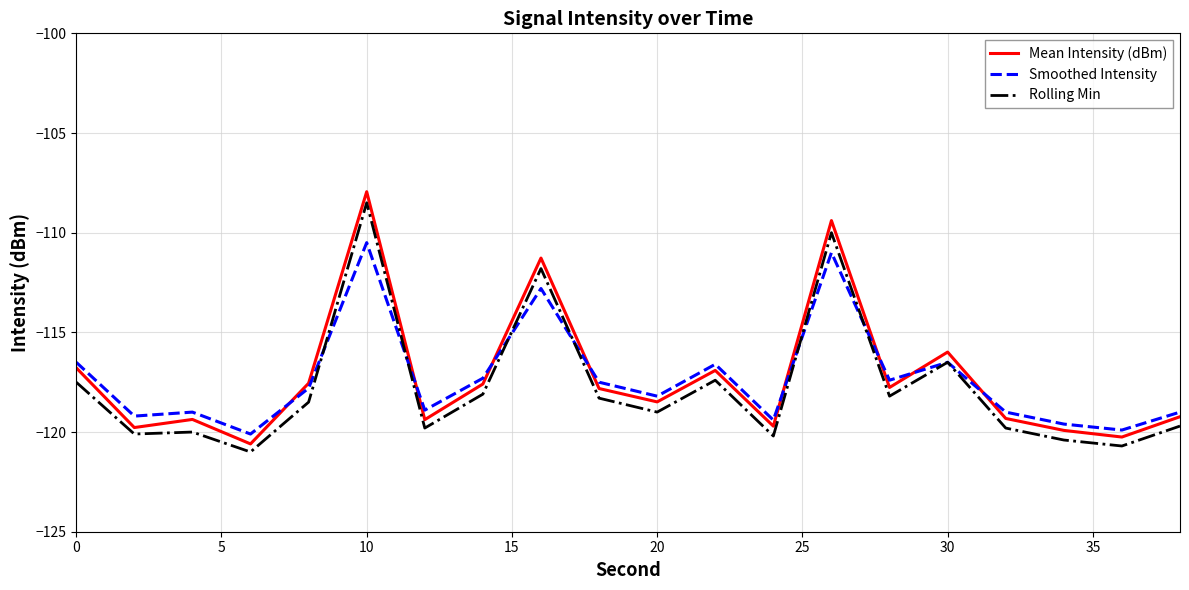

Which series has the widest spread of values?

Mean Intensity (dBm)